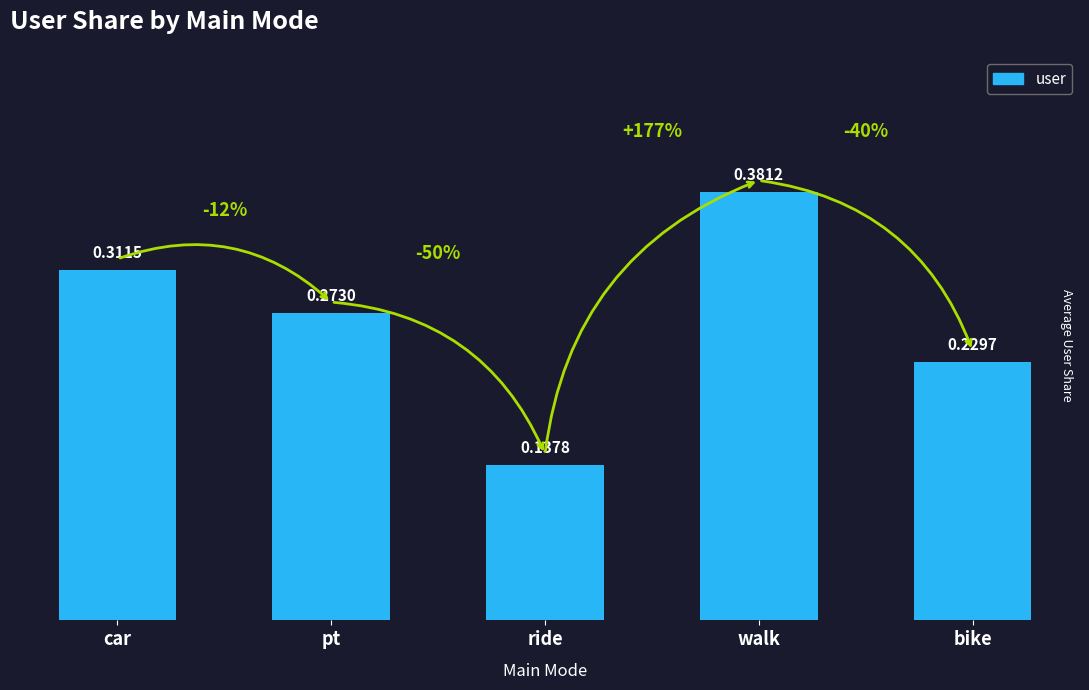

Which category has the highest value across all series?

walk